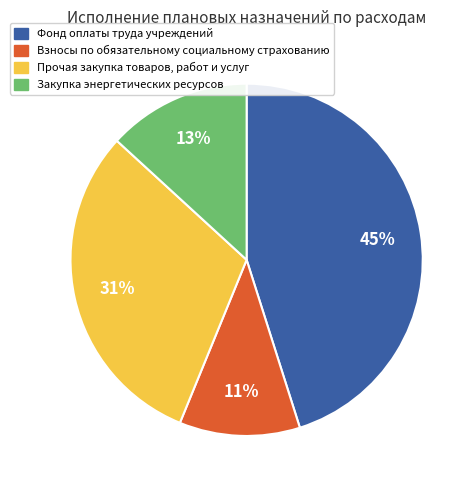

Do Фонд оплаты труда учреждений and Закупка энергетических ресурсов together represent more than half of the pie?

Yes